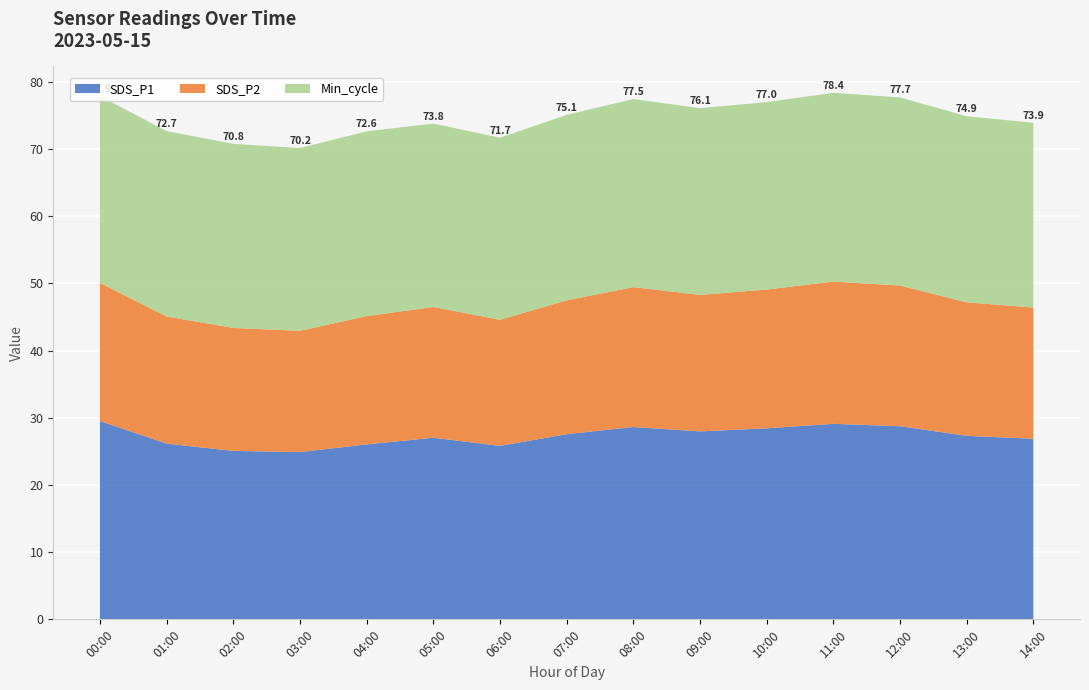

What is the highest value of the SDS_P1 series?

29.5